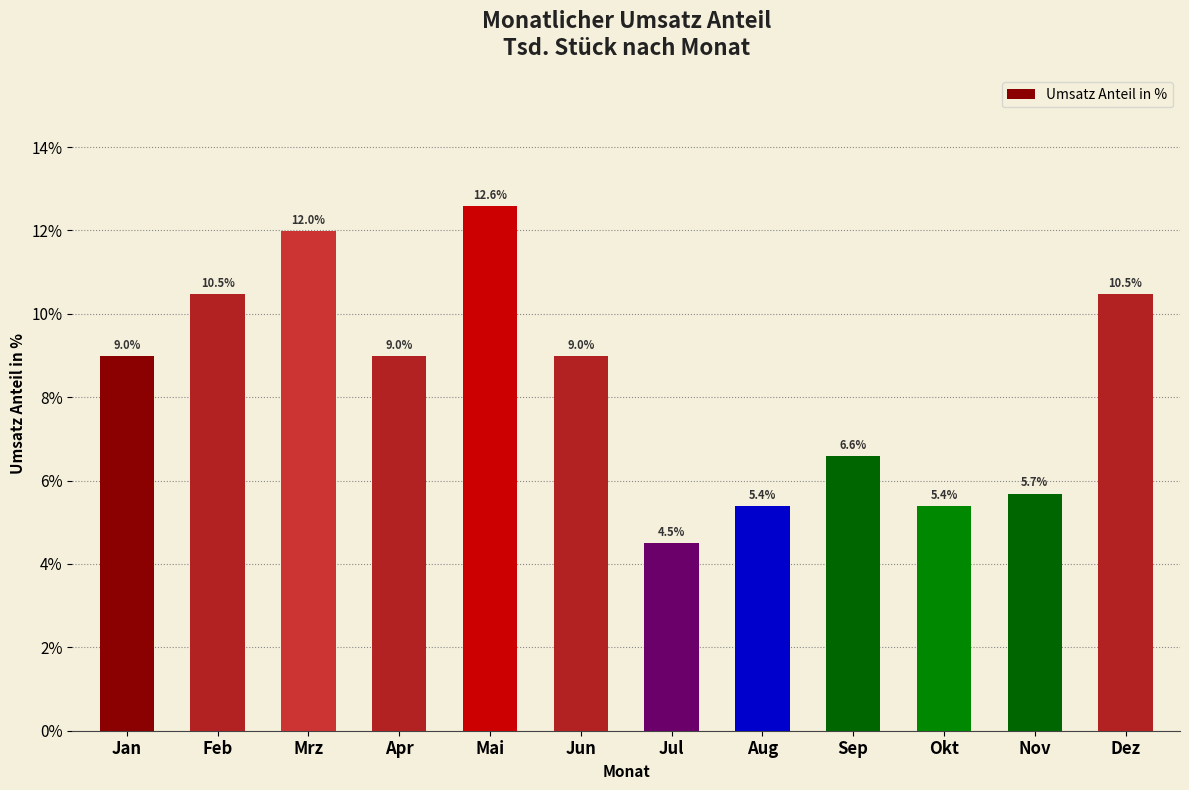

Are the bars horizontal?

No